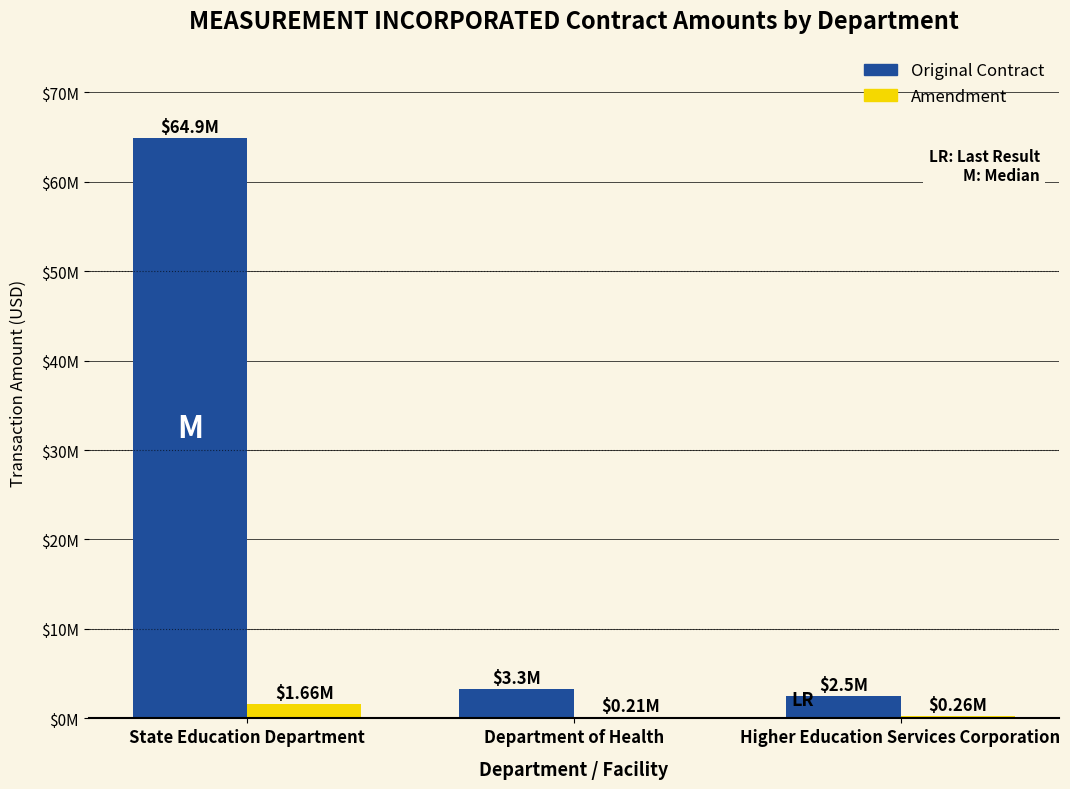

What are all the series names shown in the legend?

Original Contract, Amendment